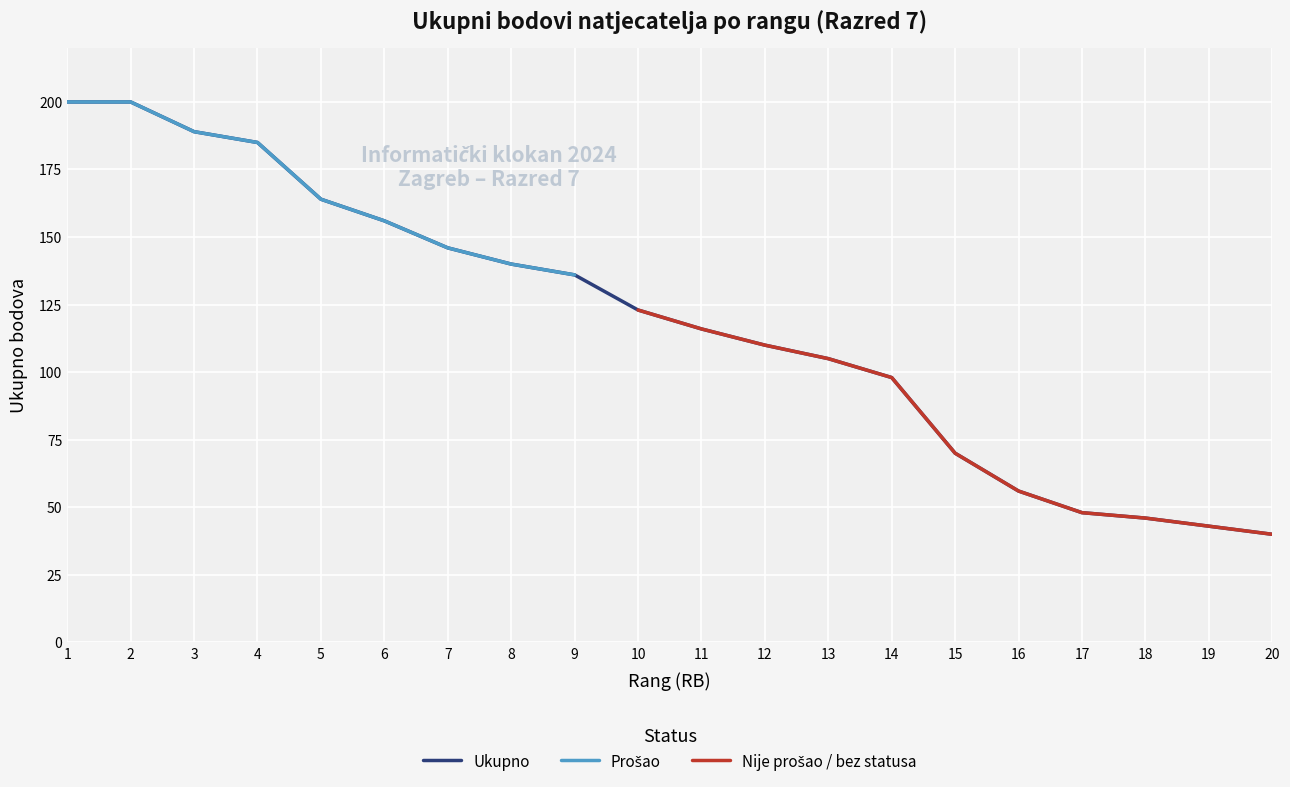

True or false: Nije prošao / bez statusa and Ukupno cross at least once.

False